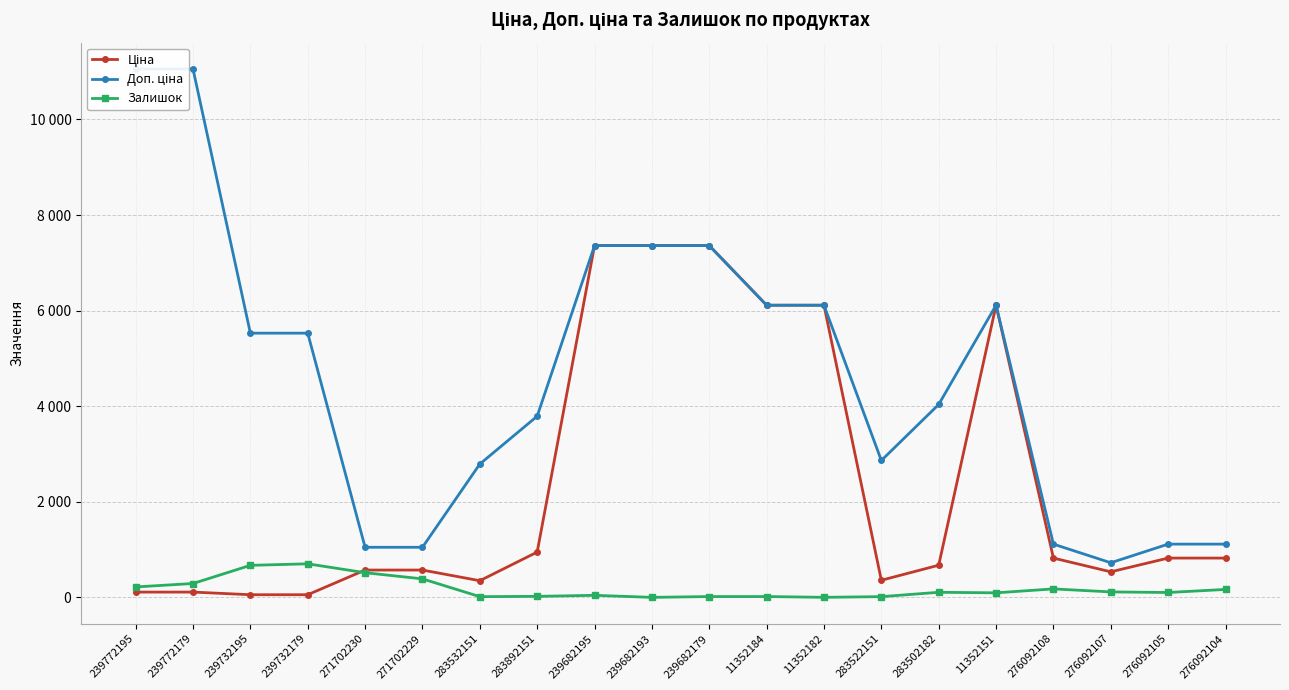

What is the difference between the Залишок values at 276092108 and 239772195?

41.0